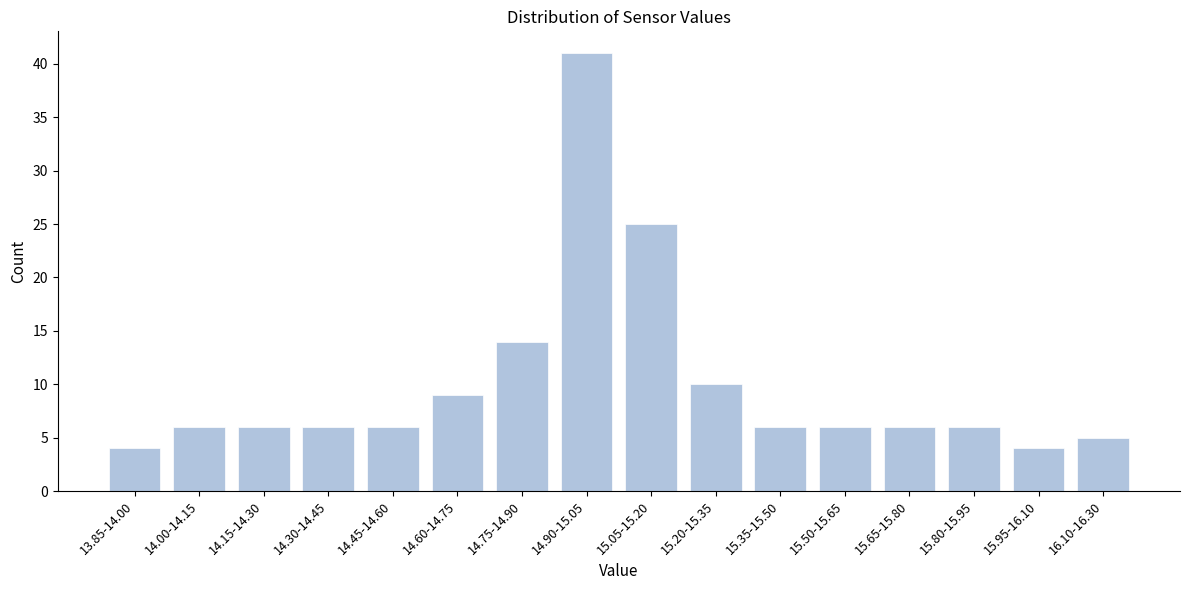

Reading left to right, list all the values displayed in this chart.

13.85-14.00=4	14.00-14.15=6	14.15-14.30=6	14.30-14.45=6	14.45-14.60=6	14.60-14.75=9	14.75-14.90=14	14.90-15.05=41	15.05-15.20=25	15.20-15.35=10	15.35-15.50=6	15.50-15.65=6	15.65-15.80=6	15.80-15.95=6	15.95-16.10=4	16.10-16.30=5